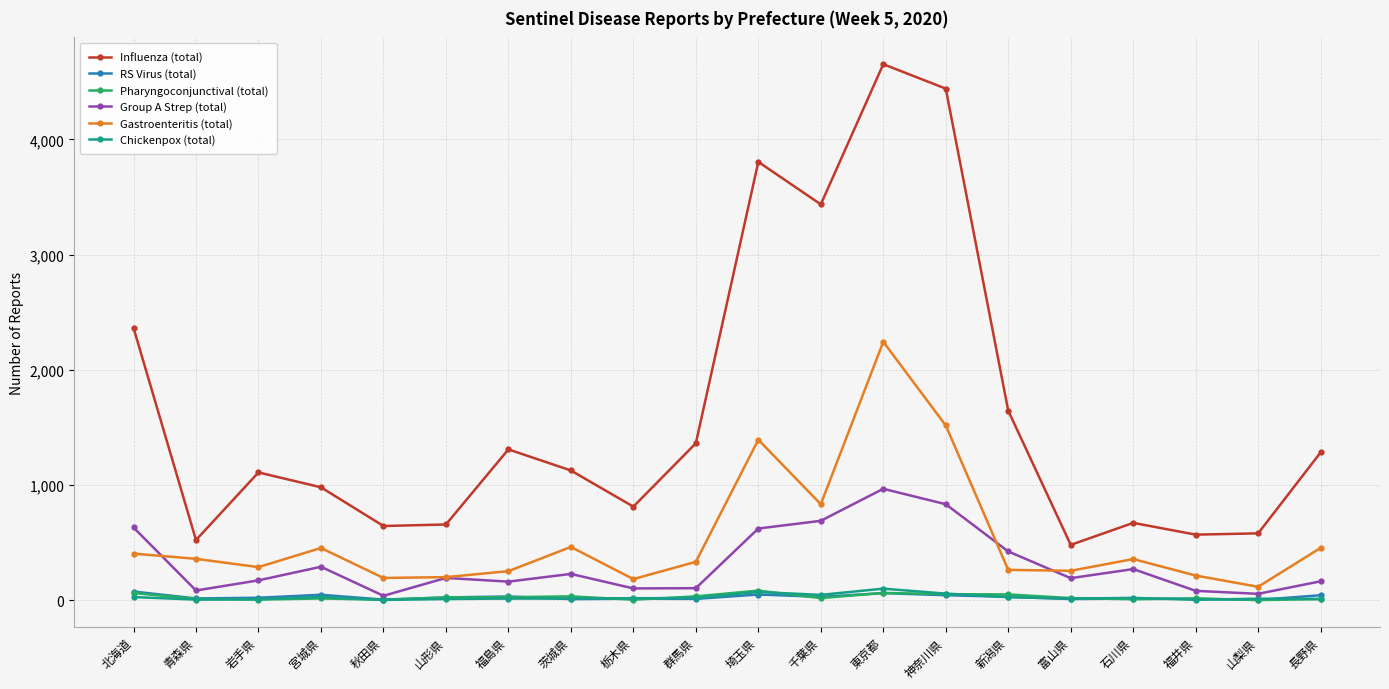

The value of Influenza (total) at 宮城県 is 980. True or false?

True